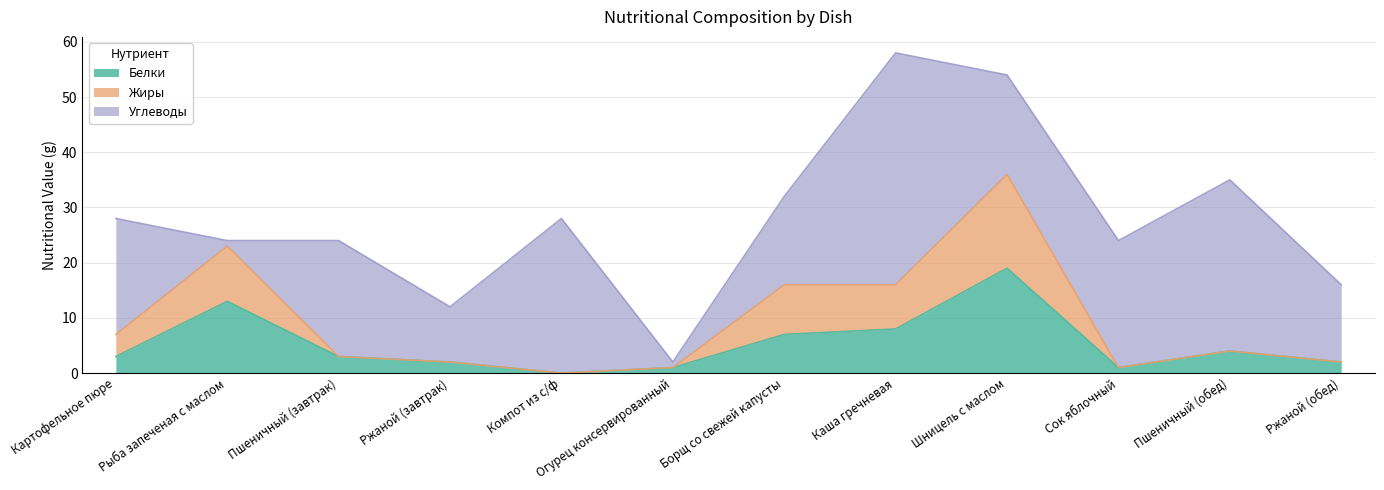

What position from the left is Ржаной (завтрак)?

4